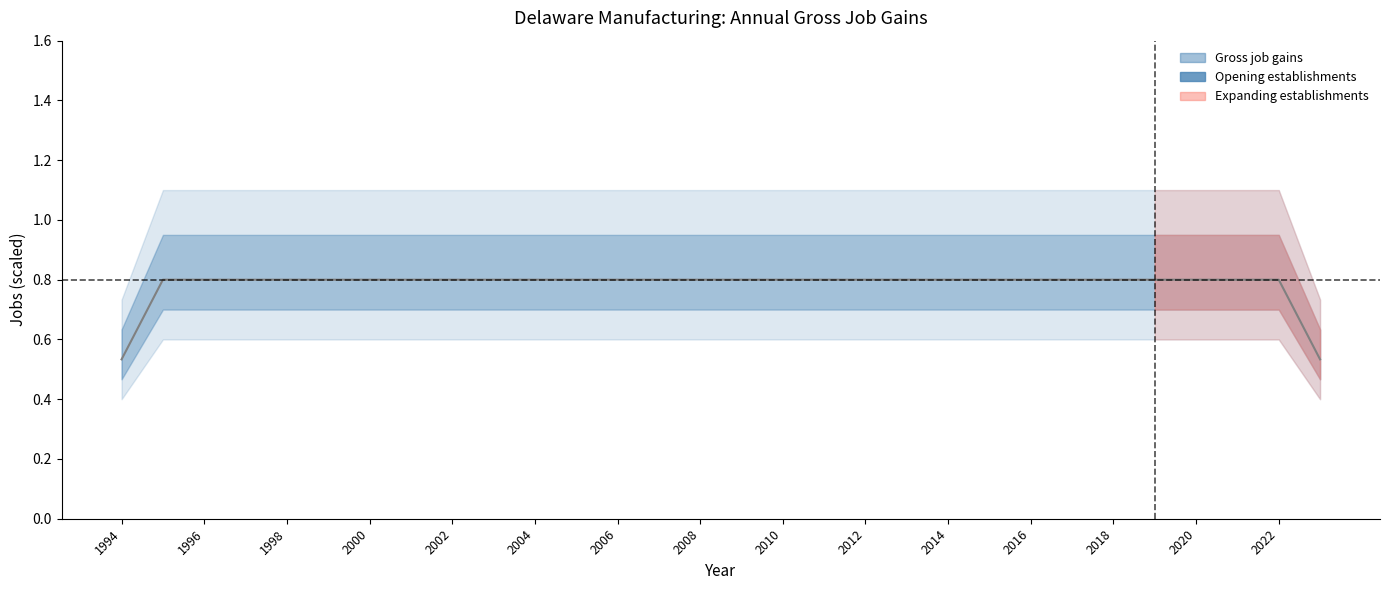

What is the difference between the maximum and minimum values?

0.3